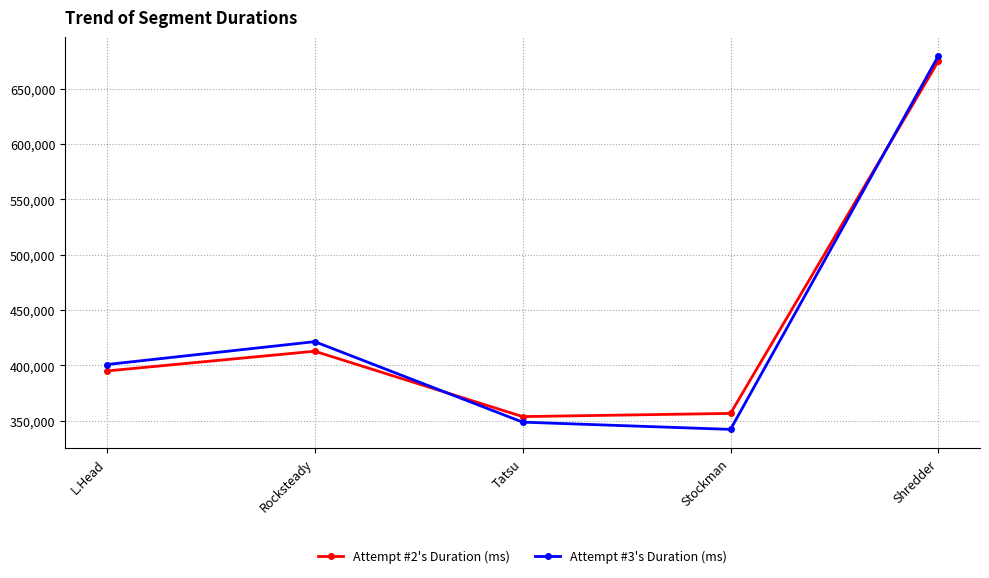

Read the Attempt #2's Duration (ms) value at Shredder, to the nearest 50.

675000